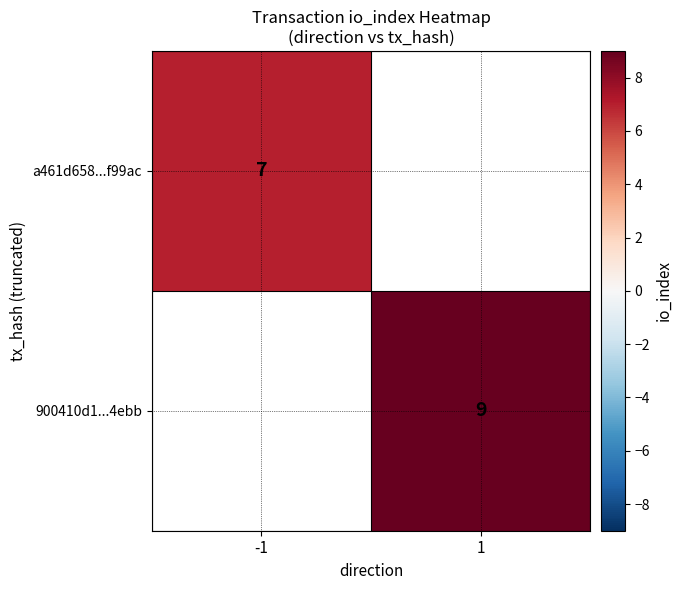

What is the smallest value displayed?

7.0